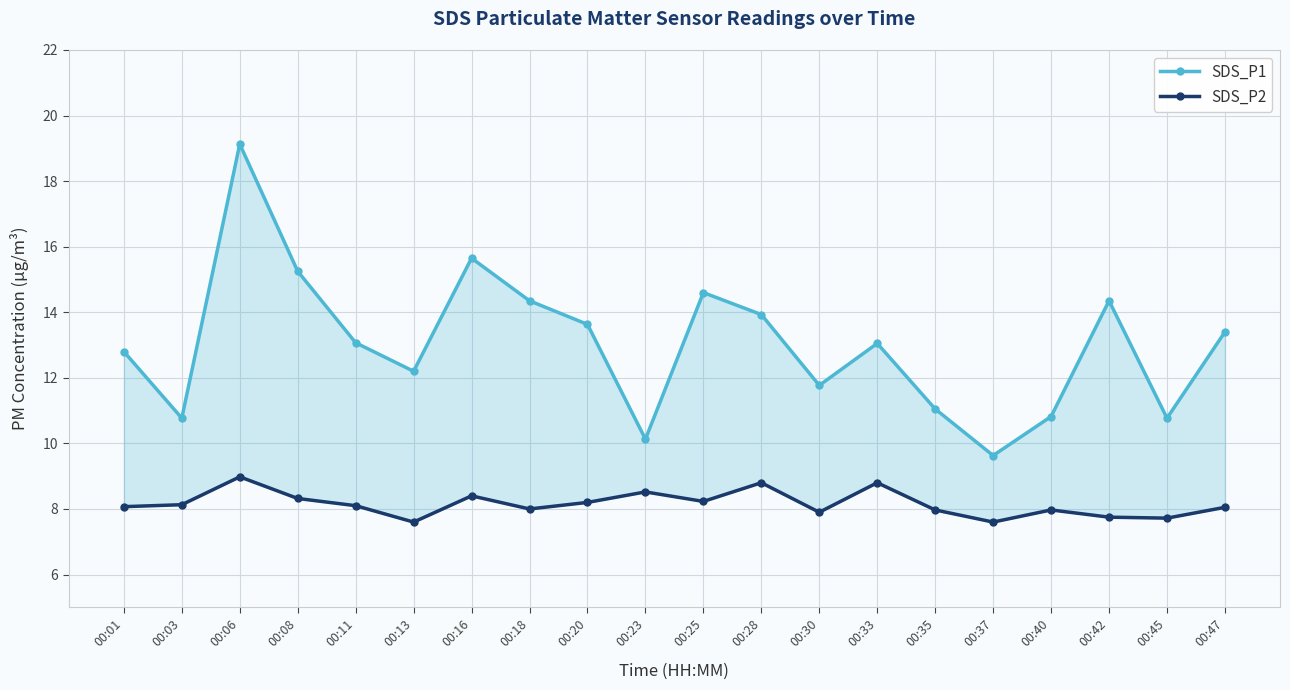

What is the difference between the highest and lowest values at 00:37?

2.0